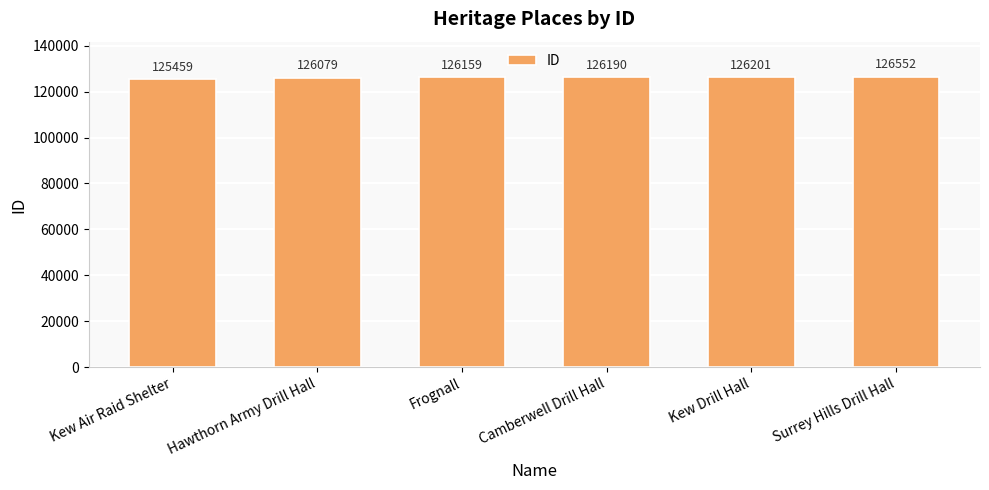

What is the average value?

126107